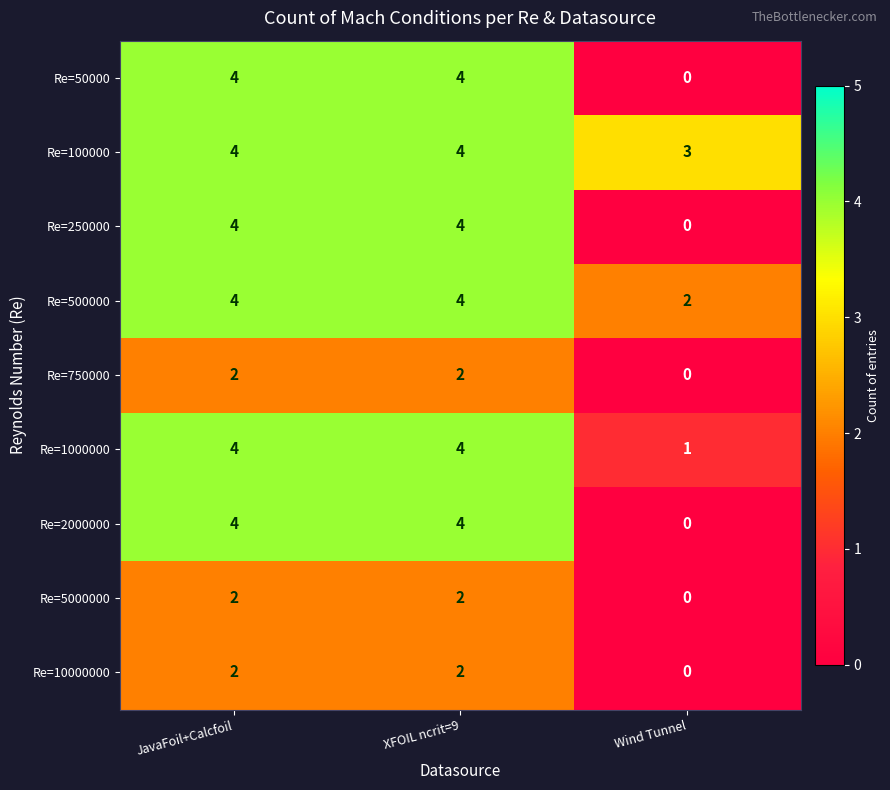

What is the average value of the Re=50000 series?

3